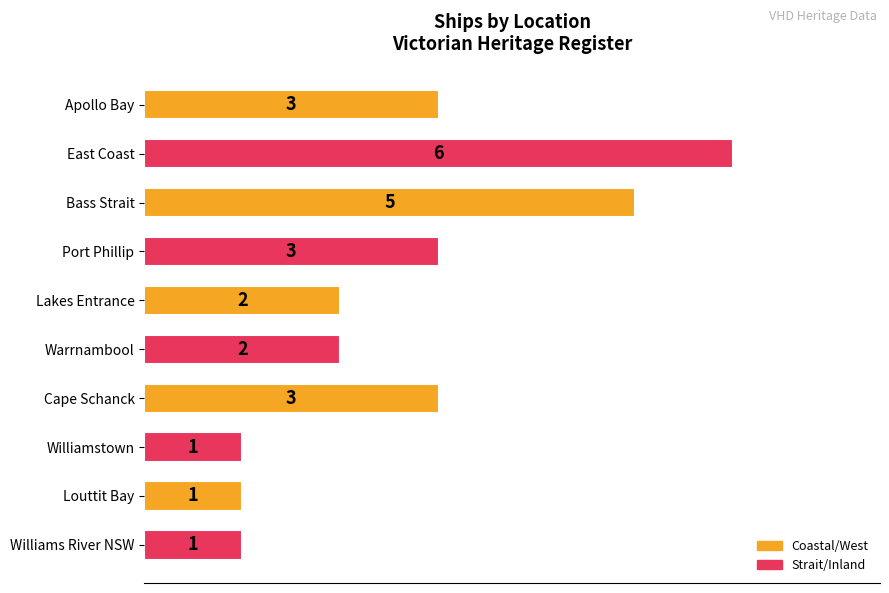

What is the minimum value shown in the chart?

1